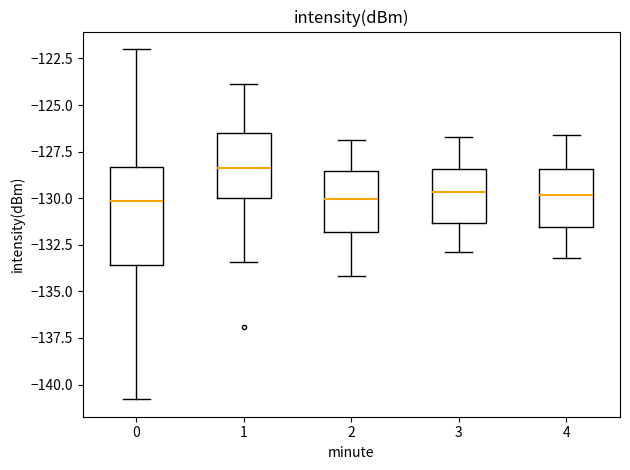

Where does the median line of the box at x = 0 sit on the y-axis? The values are not printed on the chart, so give them approximately, as read against the axis.

-130.0